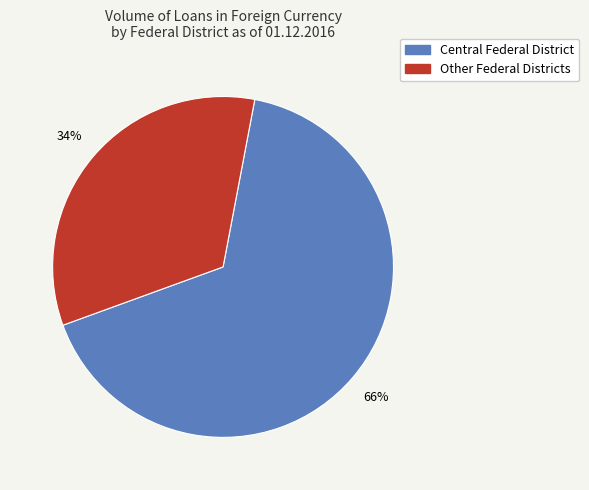

To the nearest percent, what is the average slice percentage?

50%